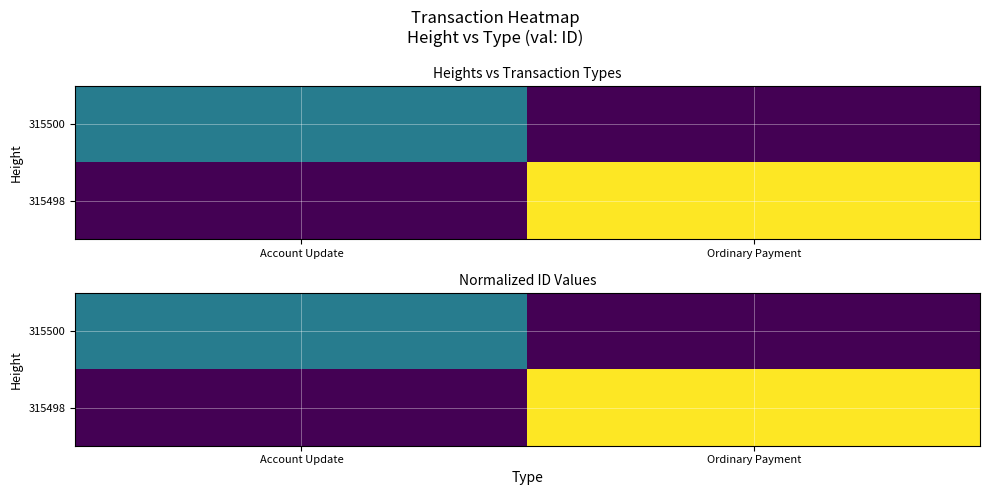

Between Account Update and Ordinary Payment, which is larger?

Account Update